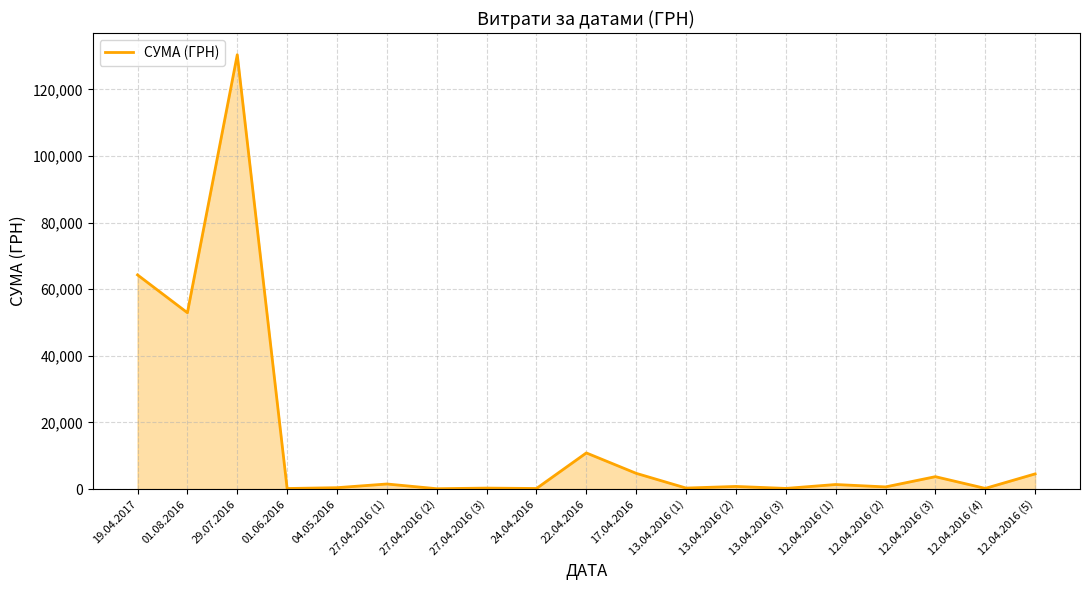

Where is the data nearest to the value 65246?

19.04.2017